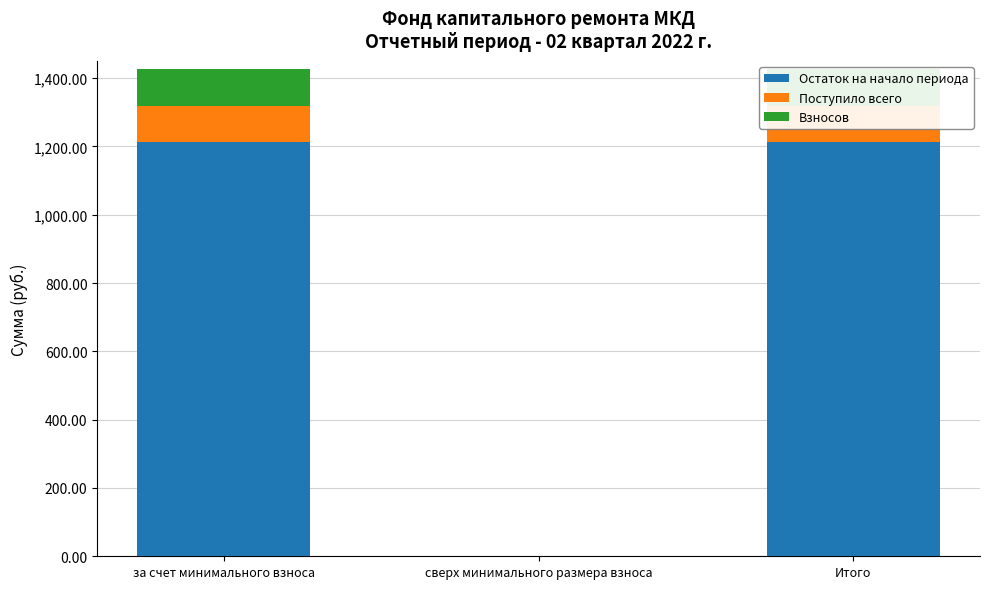

Rank the categories by Взносов value from lowest to highest.

сверх минимального размера взноса, за счет минимального взноса, Итого